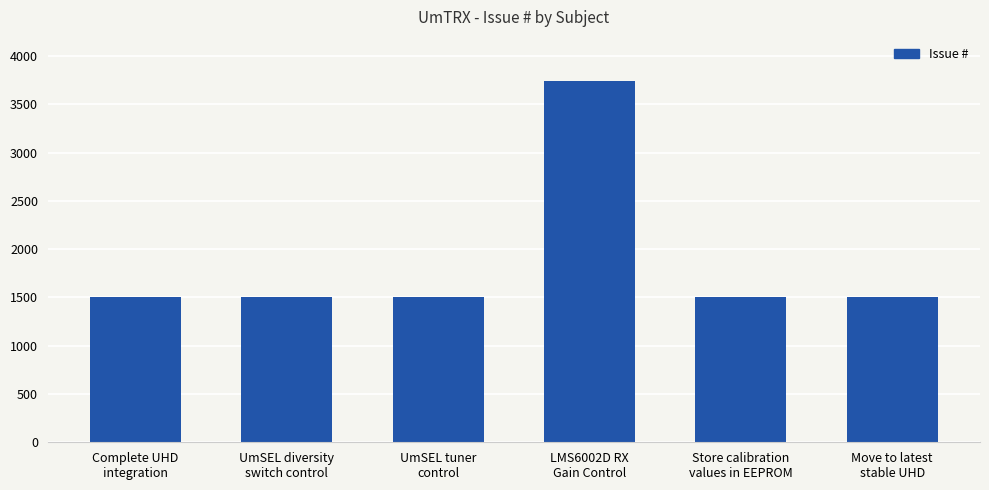

What is the ratio of the value at UmSEL tuner
control to the value at Complete UHD
integration?

1.0